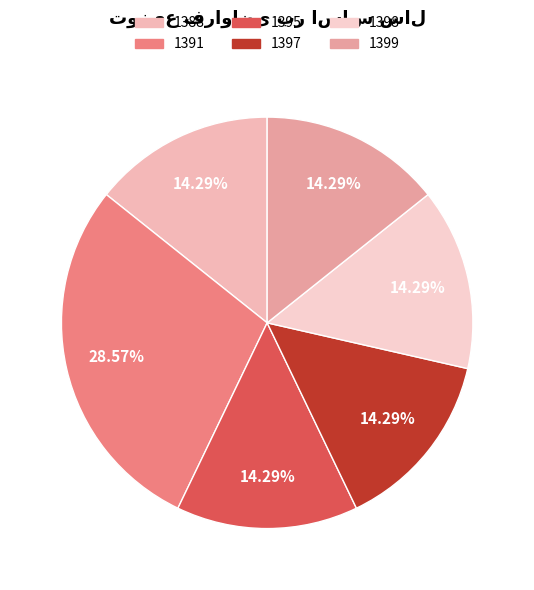

Is 1395 the majority of the pie?

No